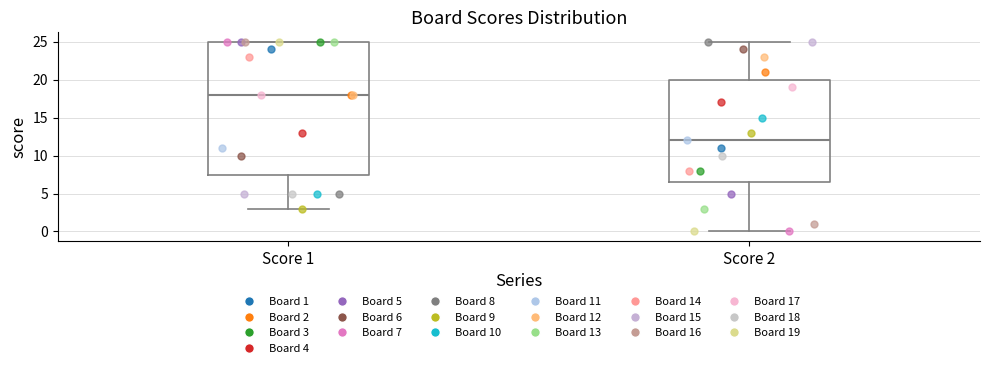

Reading left to right, read every box against the y-axis: the position of its median line, the range the box covers, and the ends of its whiskers. The values are not printed on the chart, so give them approximately, as read against the axis.

Score 1: median 18.0, box 7.5 to 25.0, whiskers 3.0 to 25.0
Score 2: median 12.0, box 6.5 to 20.0, whiskers 0.0 to 25.0